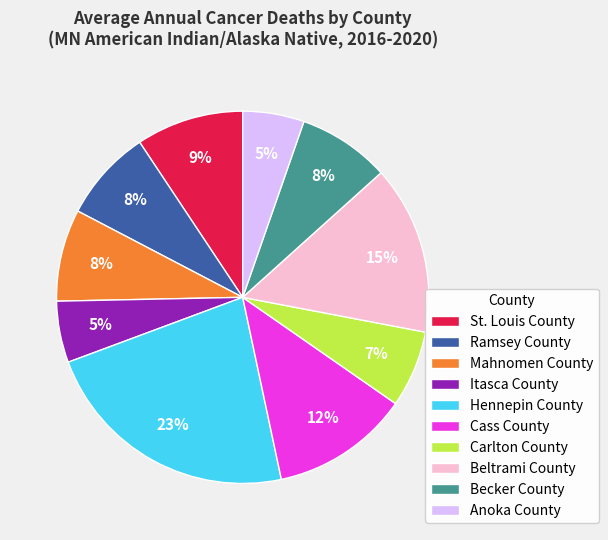

To the nearest percent, what percentage of the pie is Beltrami County?

15%